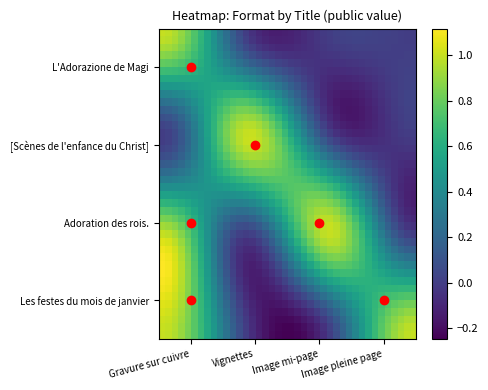

At how many categories does at least one series exceed 0?

40